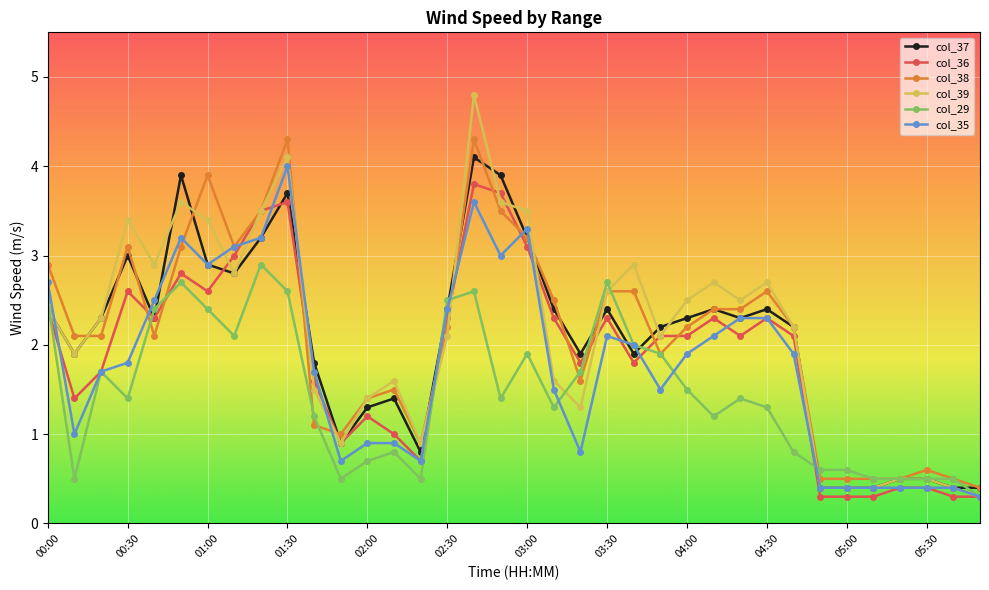

Rank the series by their maximum value, from lowest to highest.

col_29, col_36, col_35, col_37, col_38, col_39